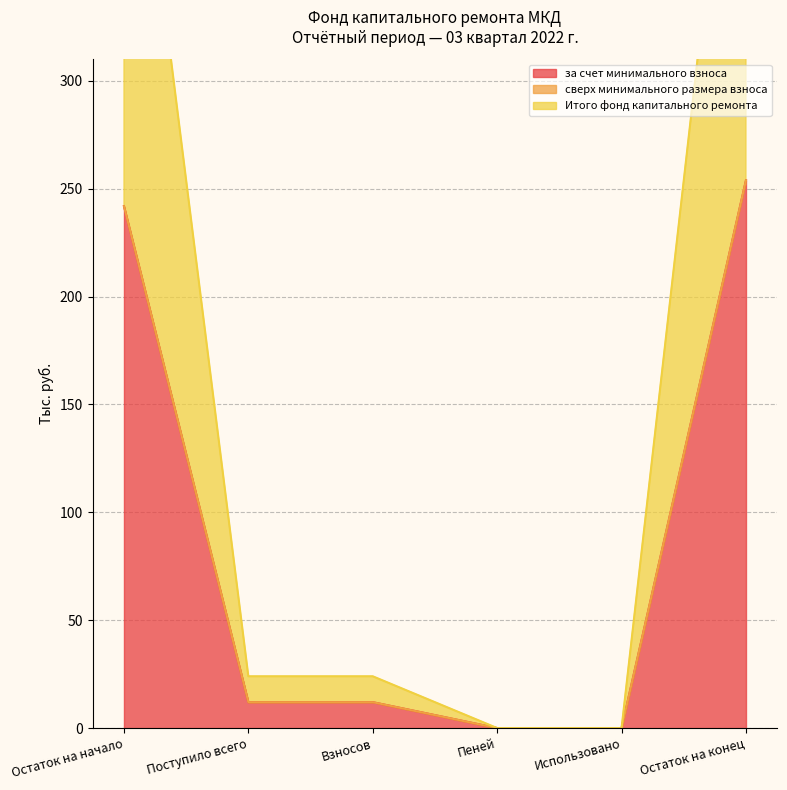

Reading right to left, what are all the values shown in this chart?

за счет минимального взноса: Остаток на конец=253.9	Использовано=0.0	Пеней=0.0	Взносов=12.0	Поступило всего=12.0	Остаток на начало=241.9
Итого фонд капитального ремонта: Остаток на конец=253.9	Использовано=0.0	Пеней=0.0	Взносов=12.0	Поступило всего=12.0	Остаток на начало=241.9